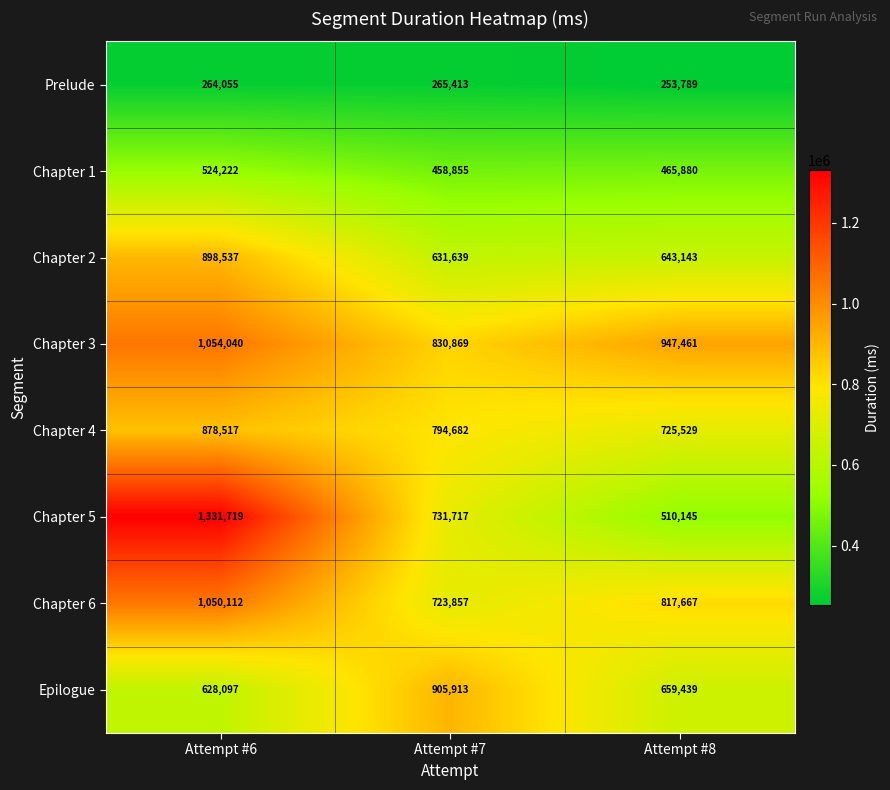

What is the smallest value displayed?

253789